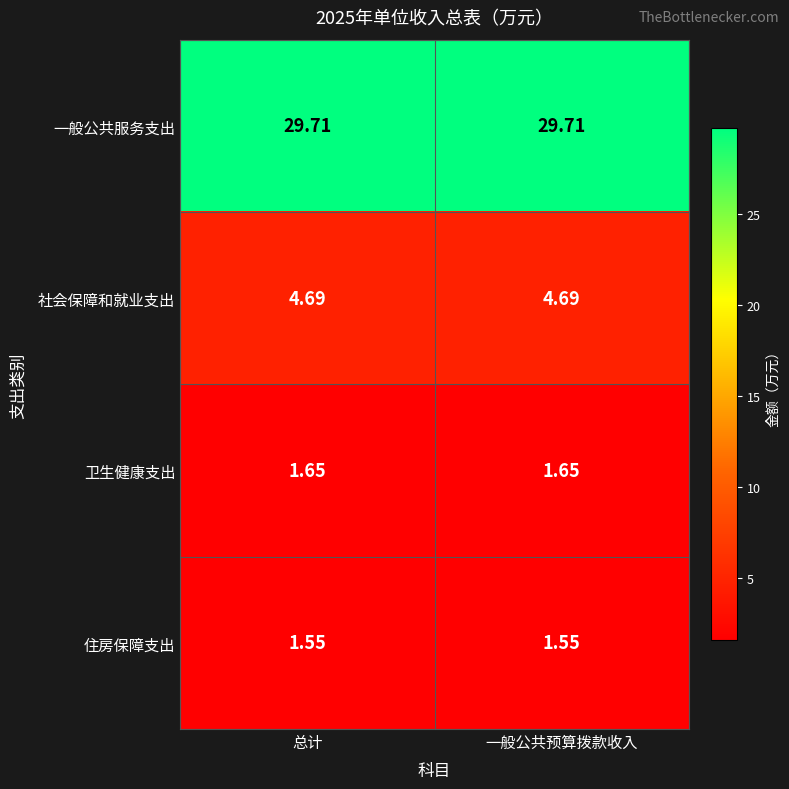

Which series has the largest total across all categories?

一般公共服务支出